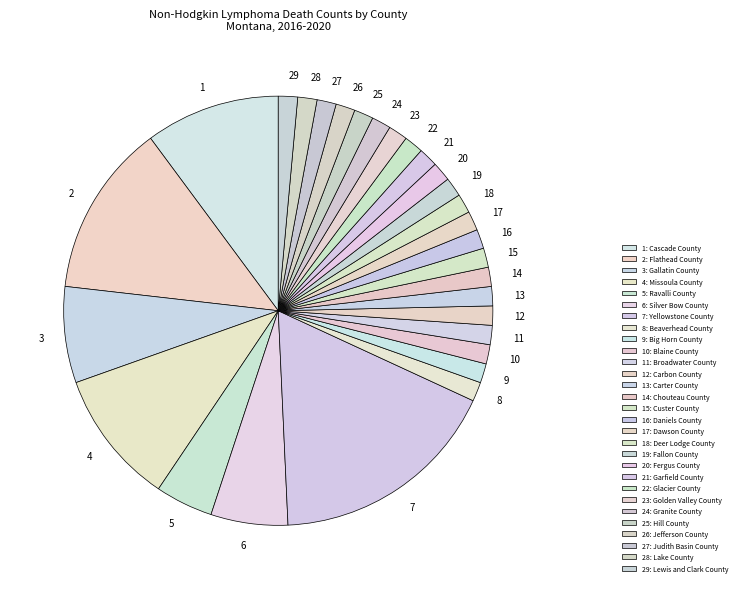

Count the number of slices in the pie.

29